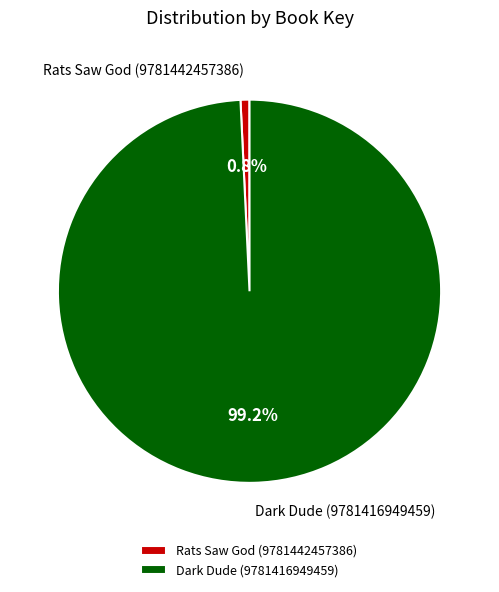

Is there any slice that represents more than half of the pie?

Yes